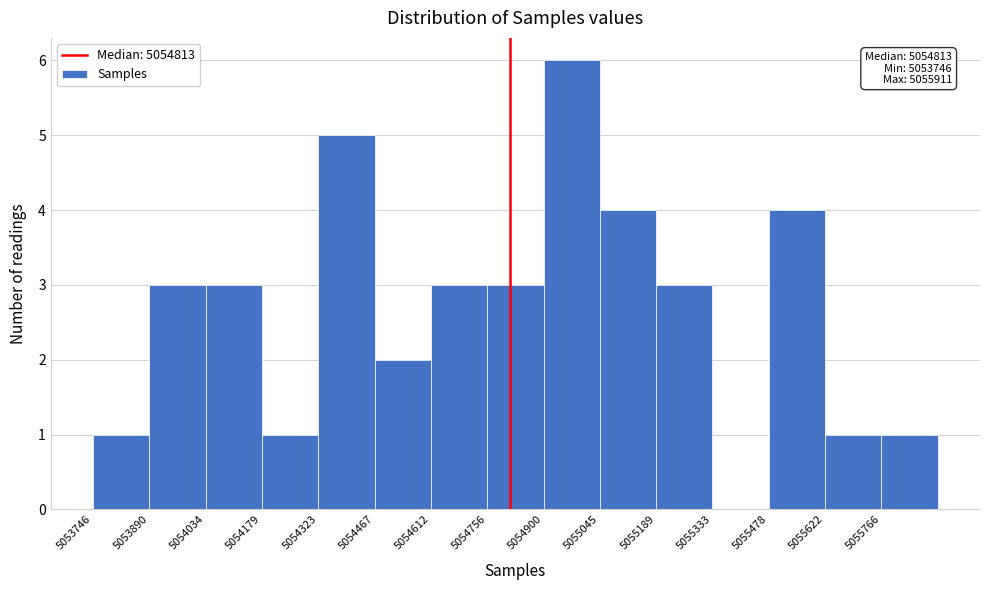

Over which range of the x-axis is the bar tallest?

5054900 to 5055040